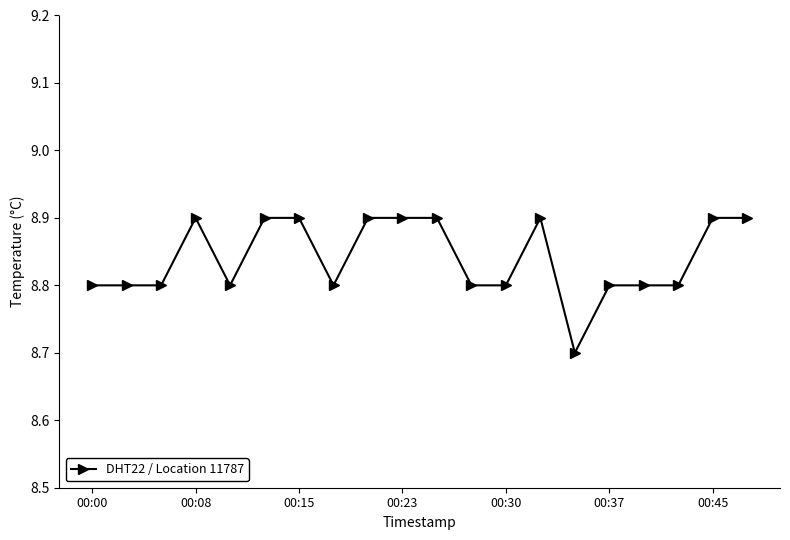

What is the value of the 18th point from the left?

8.8